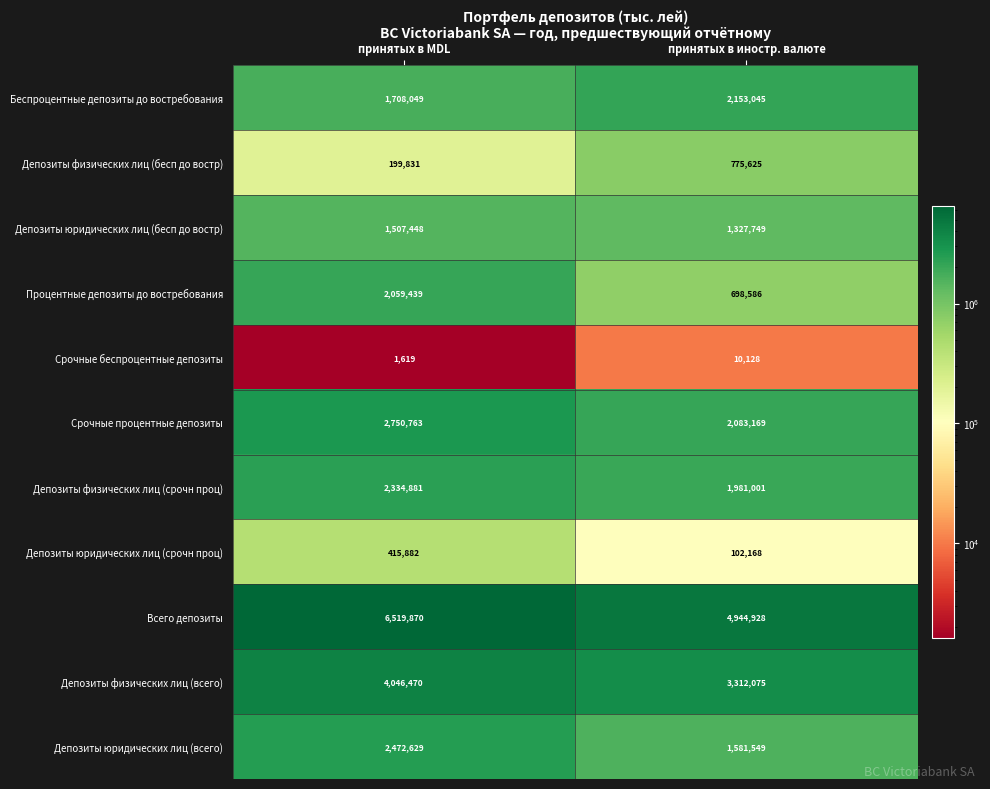

Reading left to right, what are all the values shown in this chart?

Беспроцентные депозиты до востребования: 1708049	2153045
Депозиты физических лиц (бесп до востр): 199831	775625
Депозиты юридических лиц (бесп до востр): 1507448	1327749
Процентные депозиты до востребования: 2059439	698586
Срочные беспроцентные депозиты: 1619	10128
Срочные процентные депозиты: 2750763	2083169
Депозиты физических лиц (срочн проц): 2334881	1981001
Депозиты юридических лиц (срочн проц): 415882	102168
Всего депозиты: 6519870	4944928
Депозиты физических лиц (всего): 4046470	3312075
Депозиты юридических лиц (всего): 2472629	1581549